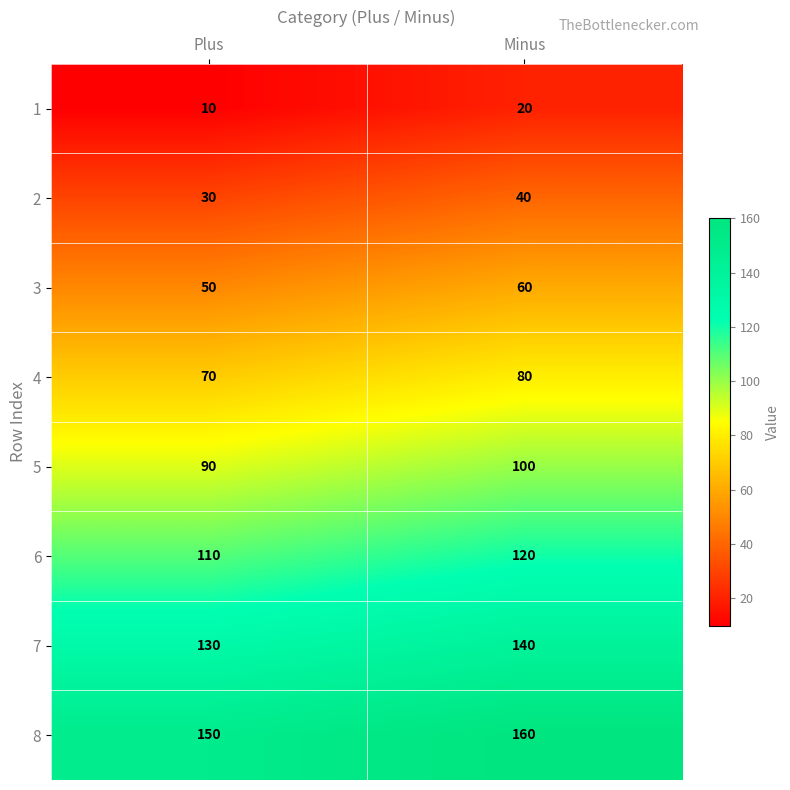

True or false: 2 has a value of 30 at Plus.

True